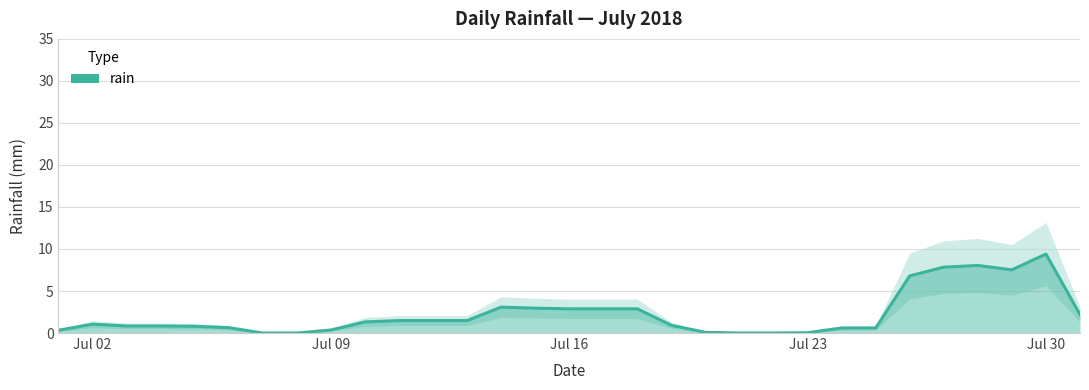

How many values are above zero?

27